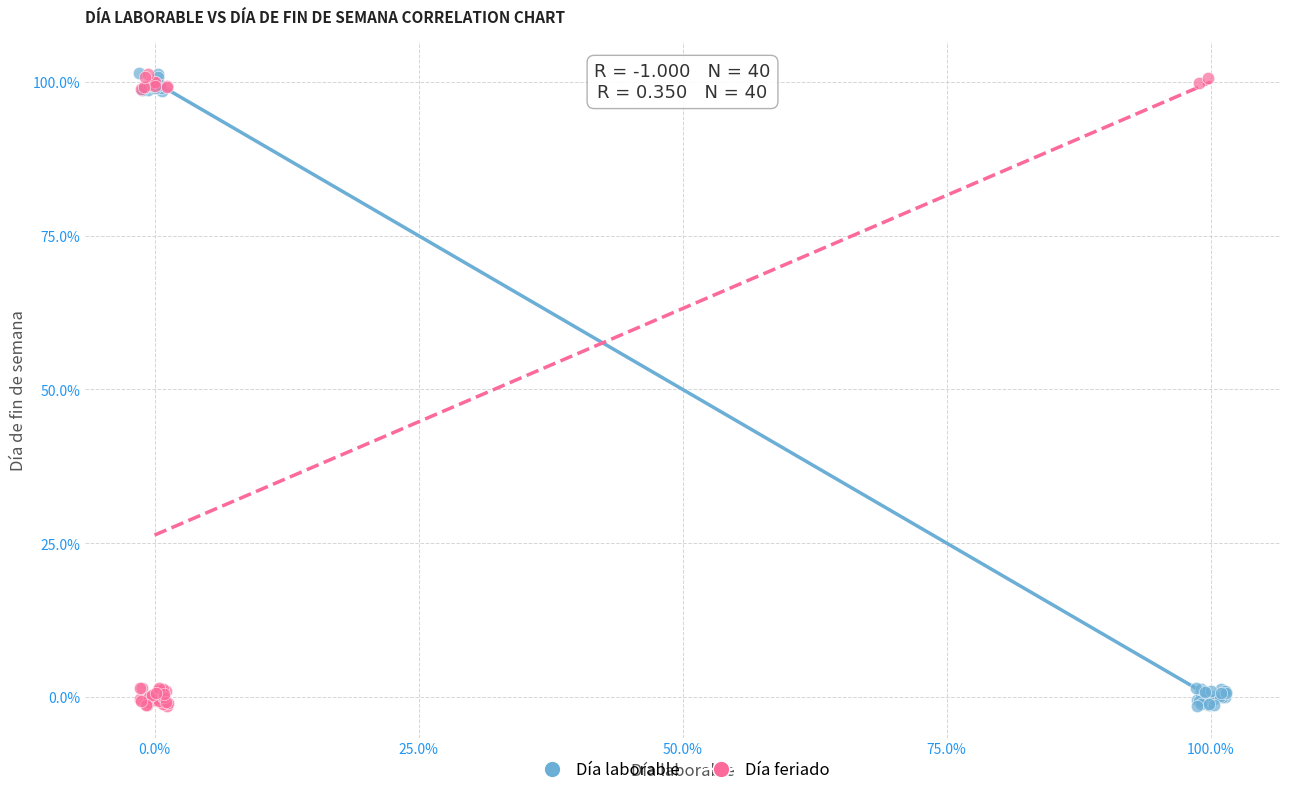

What are all the series names shown in the legend?

Día laborable, Día feriado